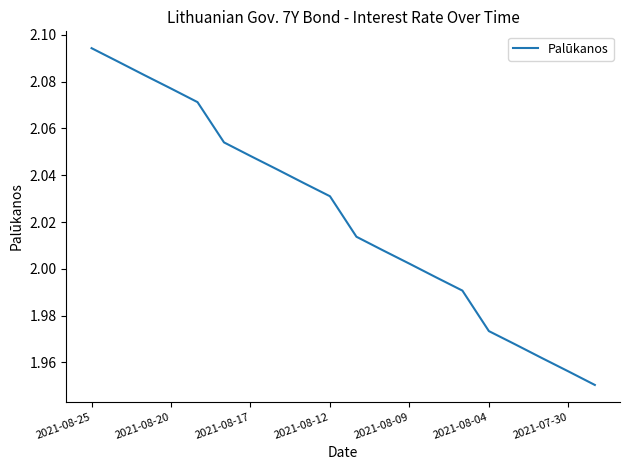

What is the minimum value shown in the chart?

2.0